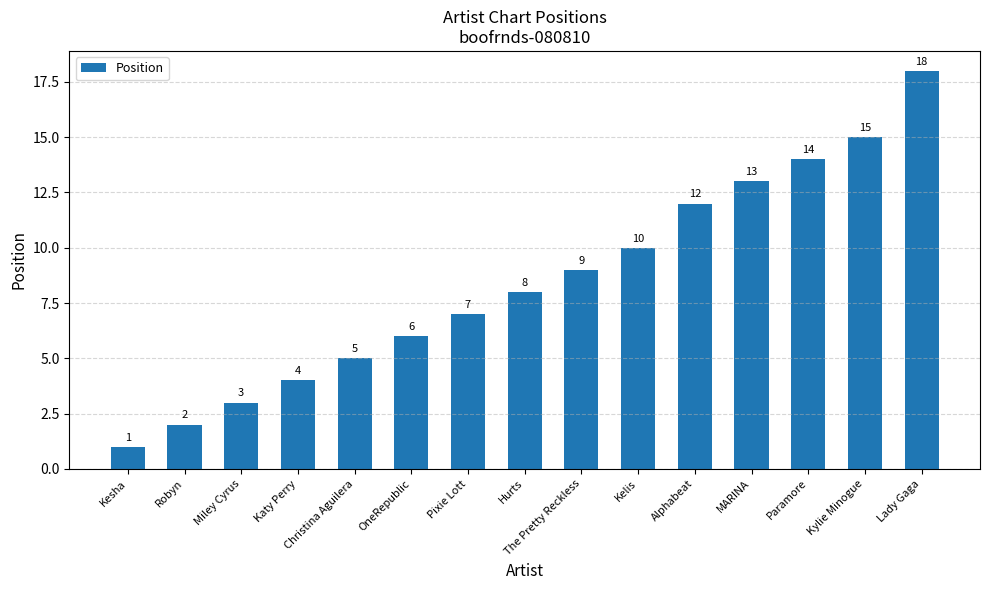

Which has a higher value, Pixie Lott or Kesha?

Pixie Lott